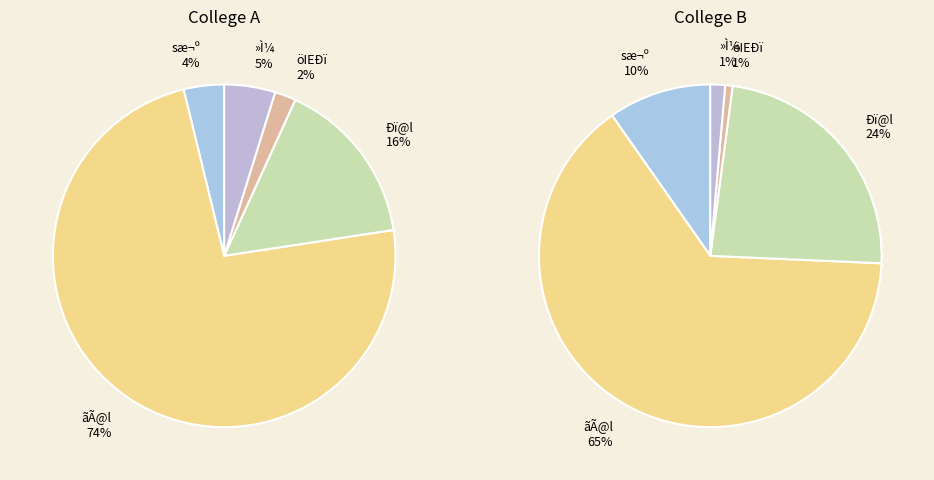

How many slices are in this pie chart?

5